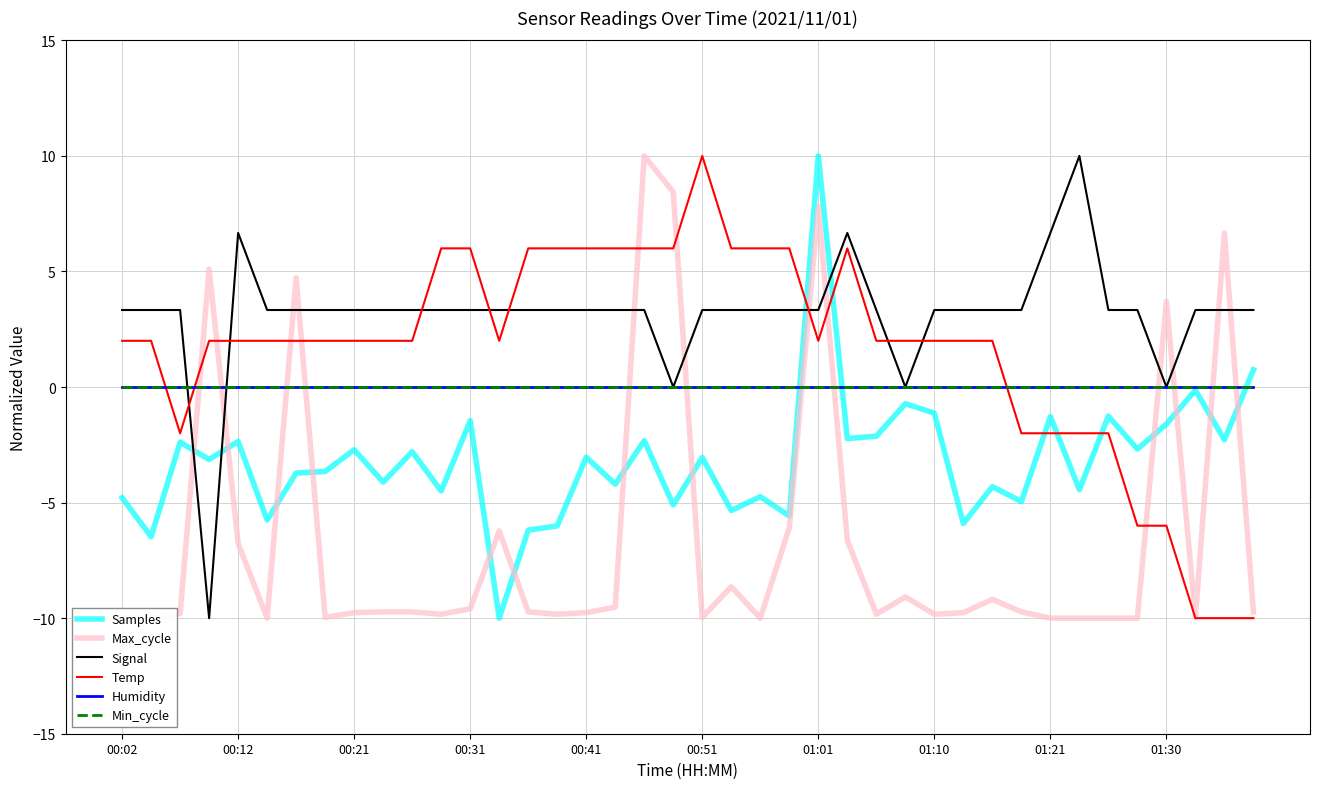

At which label is Signal closest to 0?

19